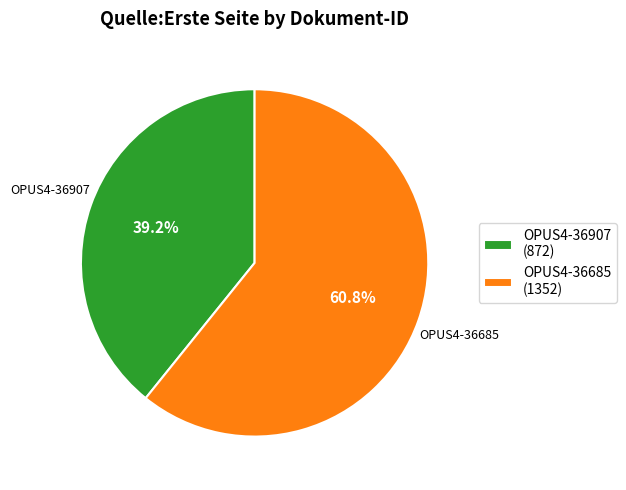

True or false: OPUS4-36685 accounts for 61% of the total.

True